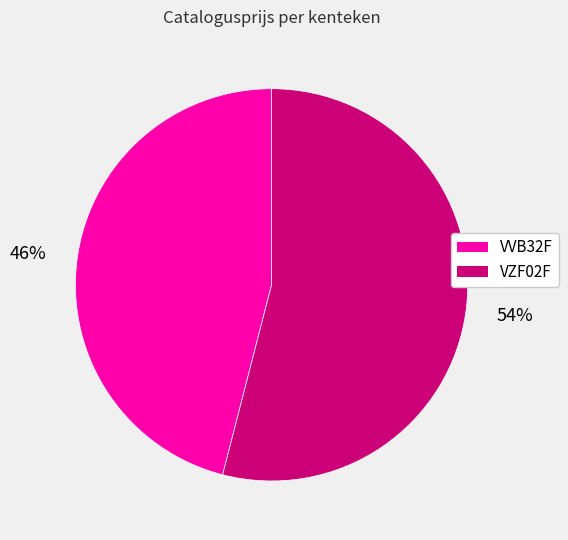

Which has a higher value, VVB32F or VZF02F?

VZF02F